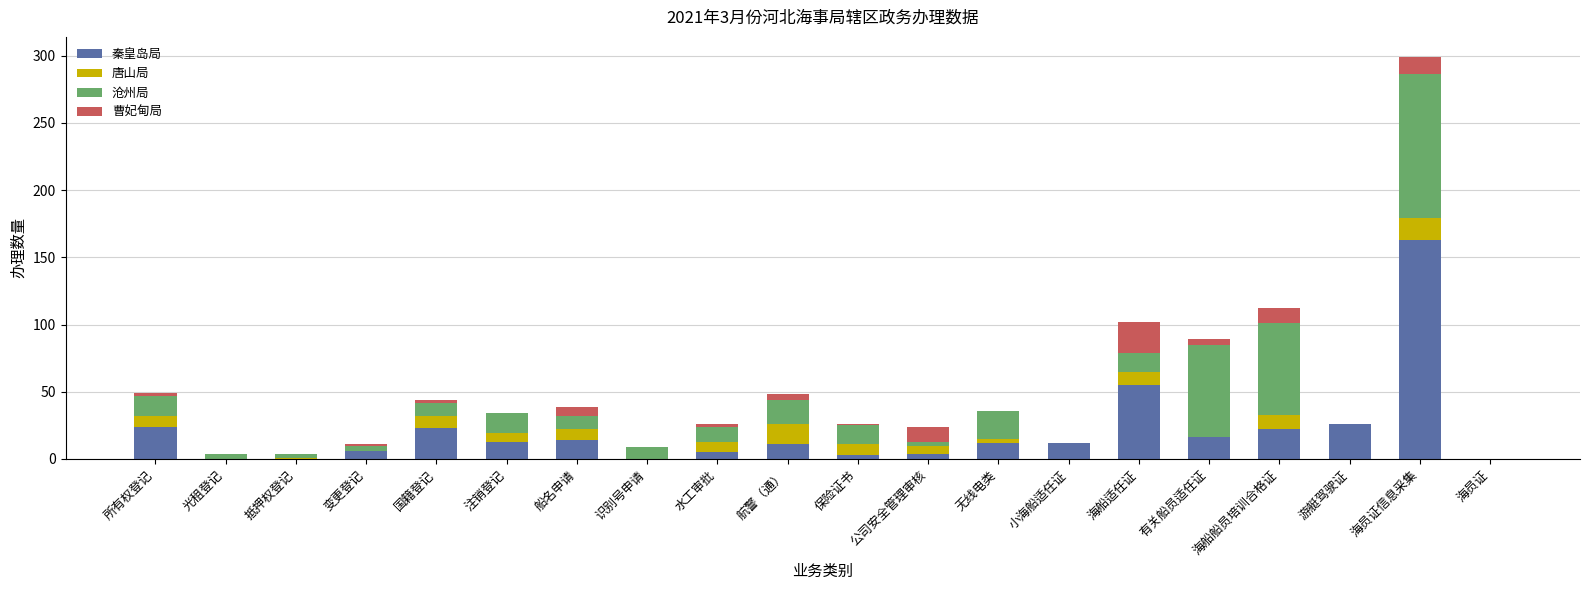

What is the highest value of the 秦皇岛局 series?

163